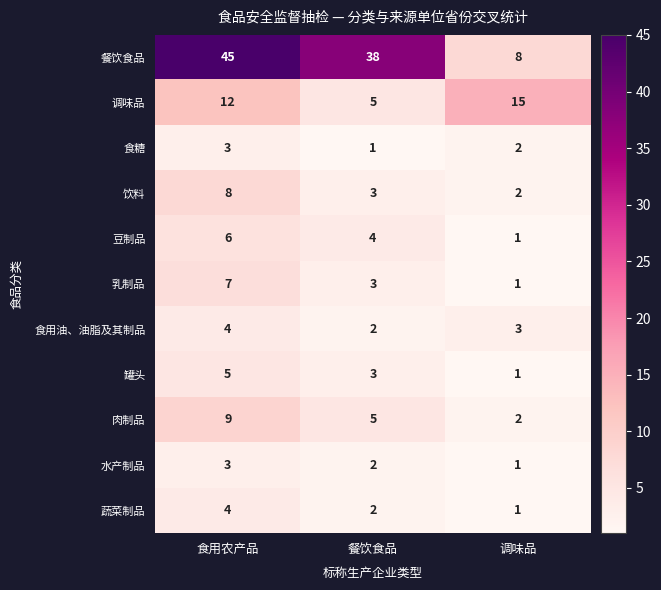

Count the 调味品 values in the range 5 to 15.

3